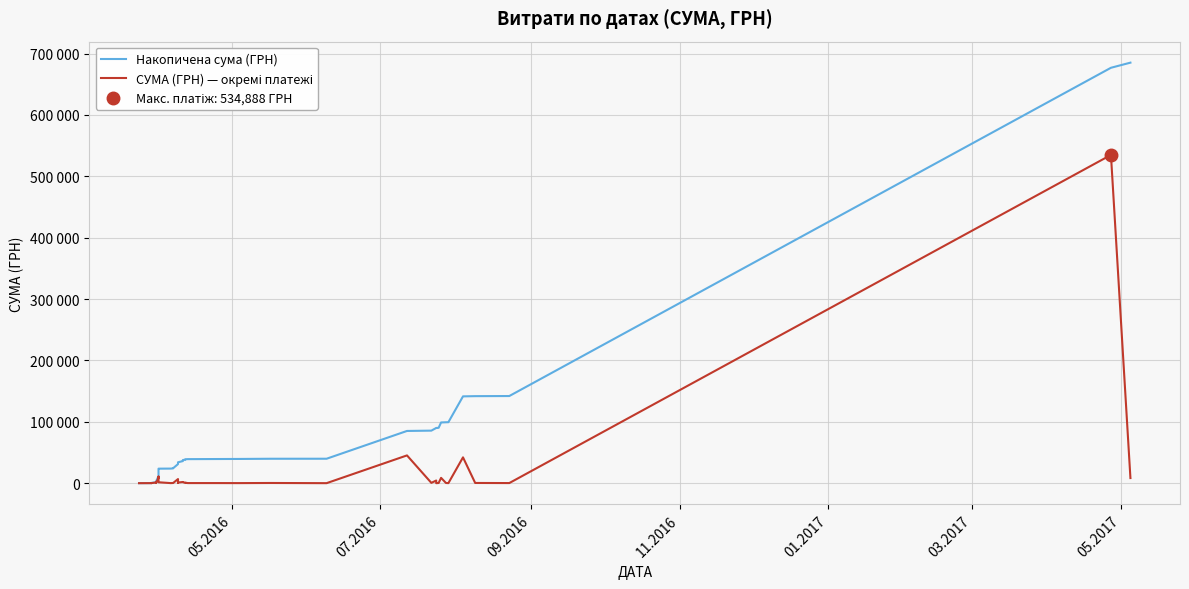

What is the value of the СУМА (ГРН) — окремі платежі point at the 14th from the left?

290.4